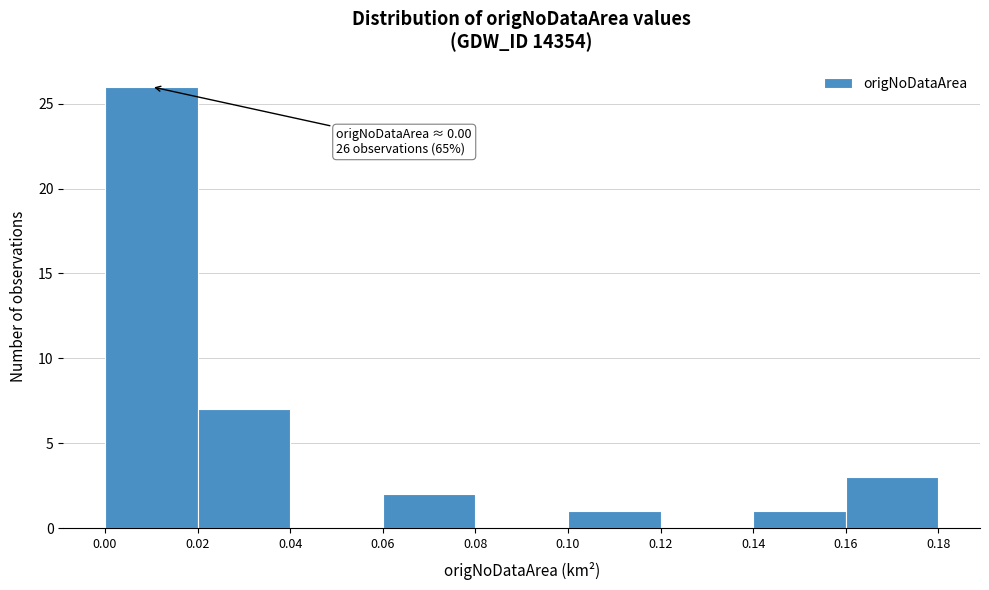

Which range on the x-axis has the tallest bar?

0.00 to 0.02